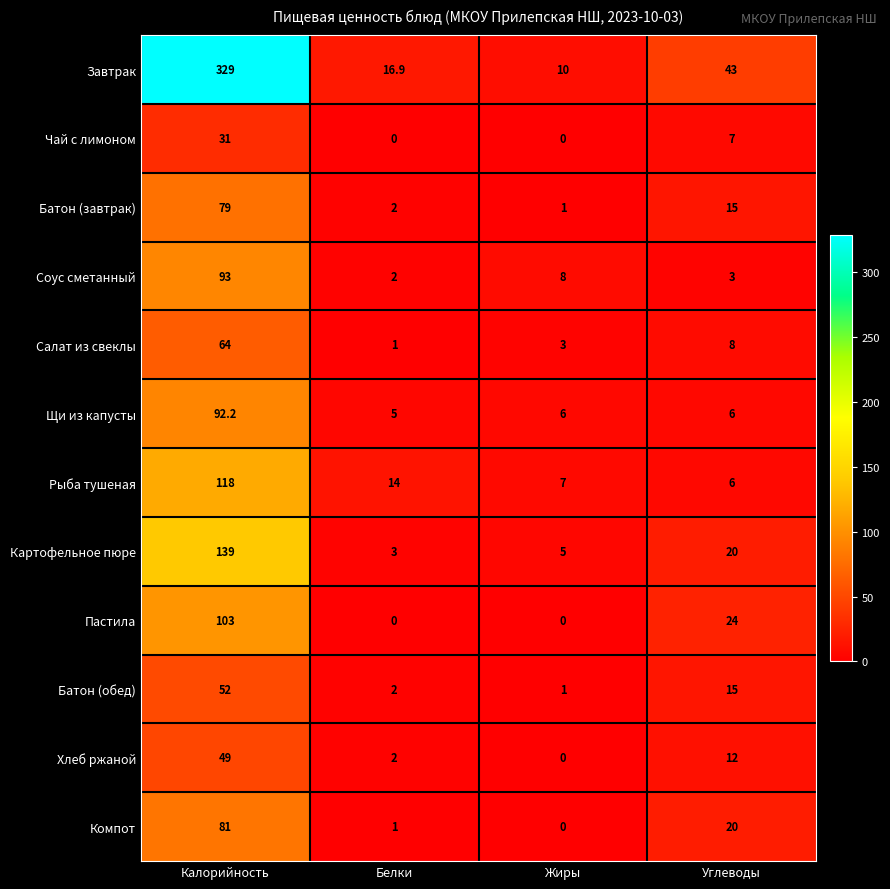

How many series are shown in this chart?

12